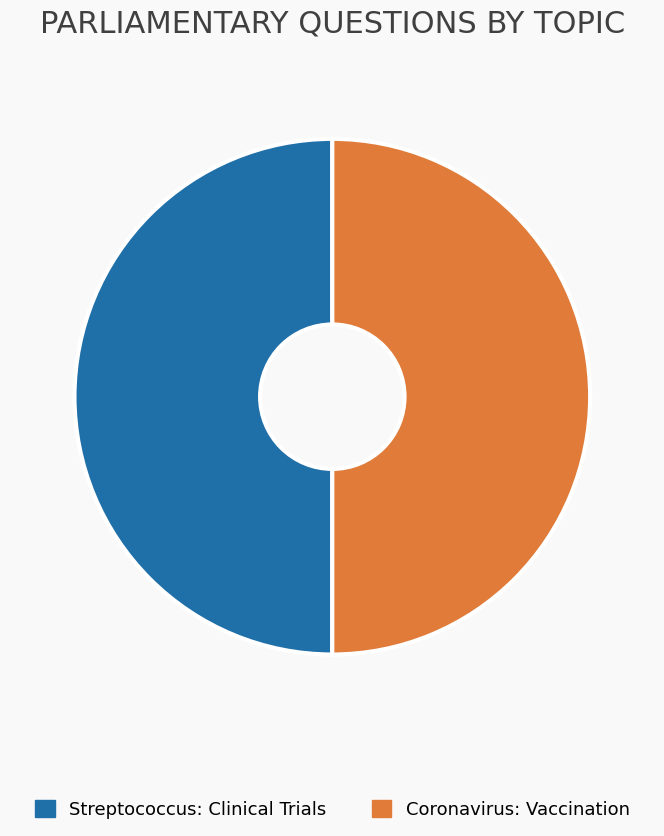

Combined, do Streptococcus: Clinical Trials and Coronavirus: Vaccination account for over 50%?

Yes